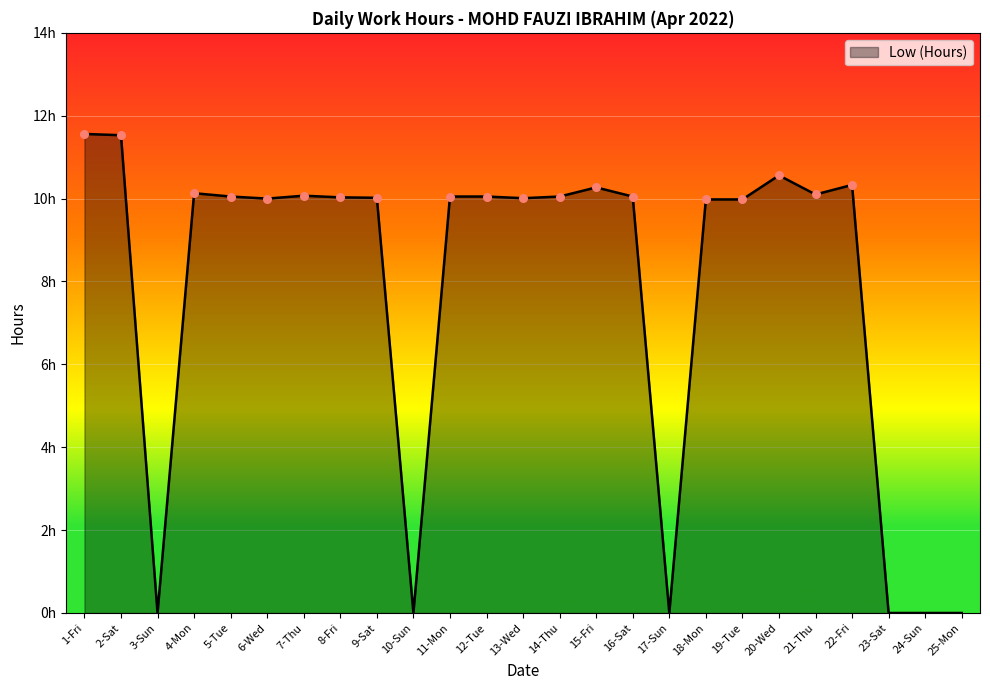

What is the change in value from 18-Mon to 22-Fri?

+0.3